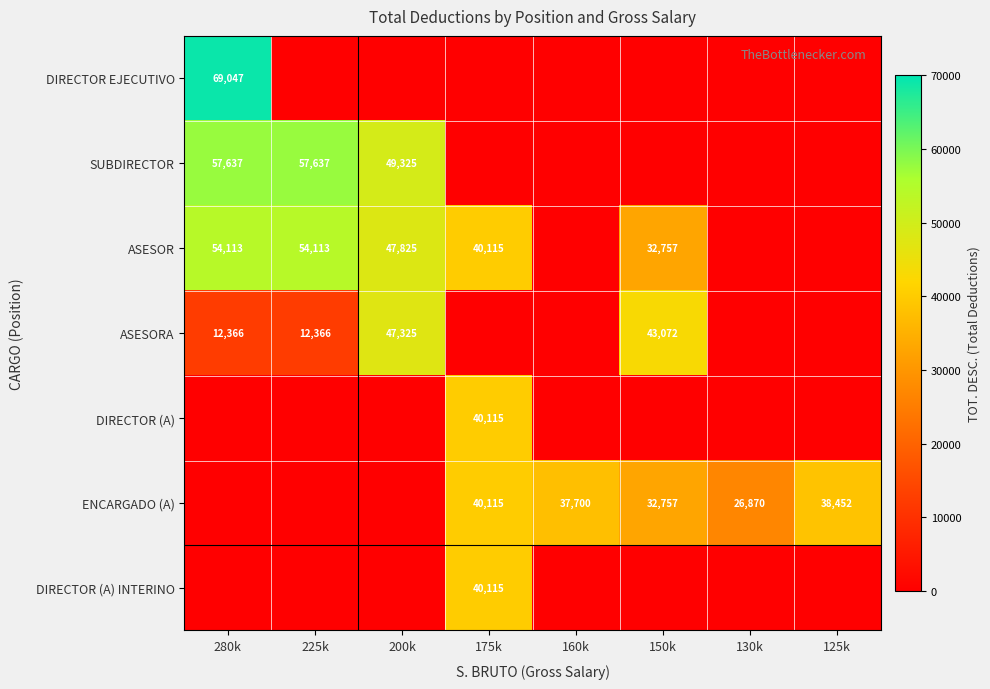

The value of ASESORA at 150k is 24303. True or false?

False